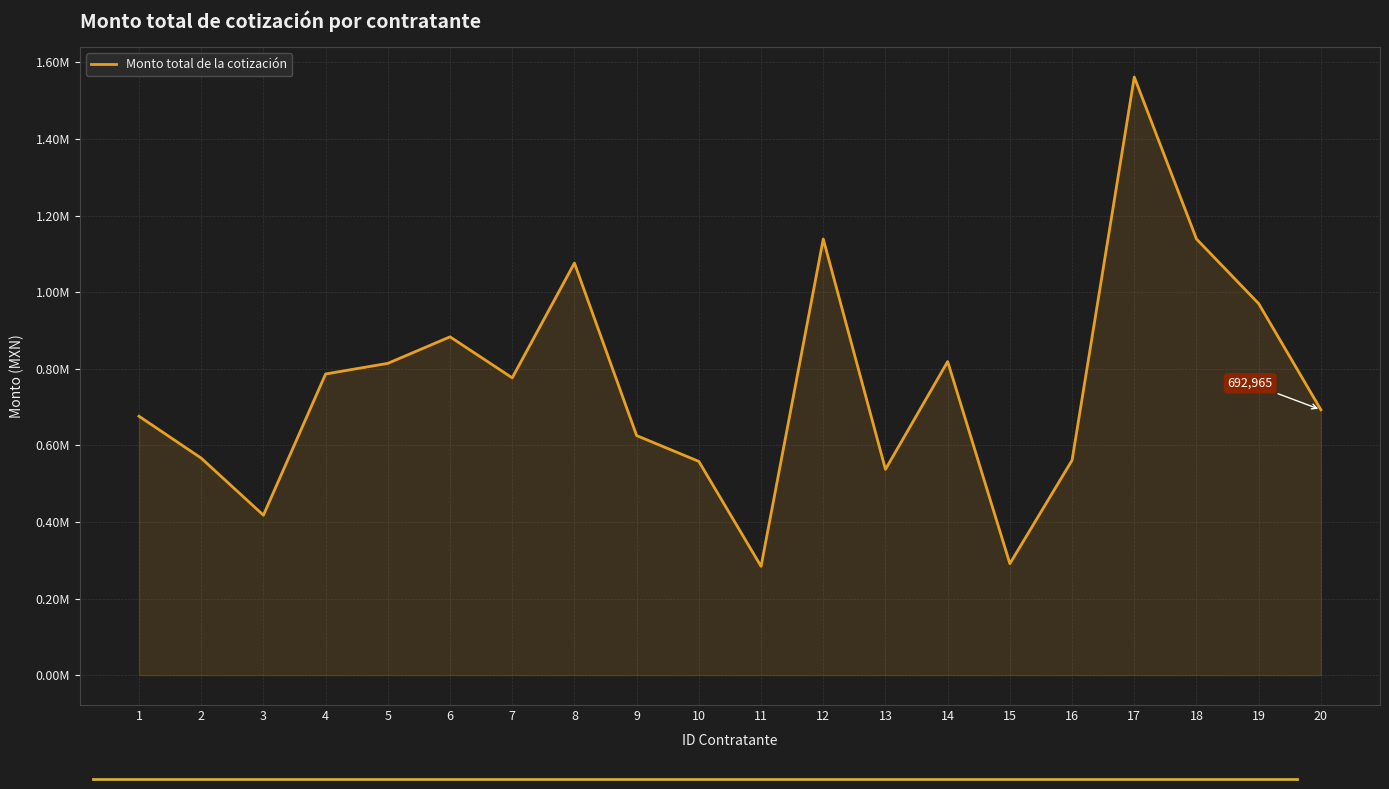

How many interior local peaks (higher than both neighbors) does the data have?

5